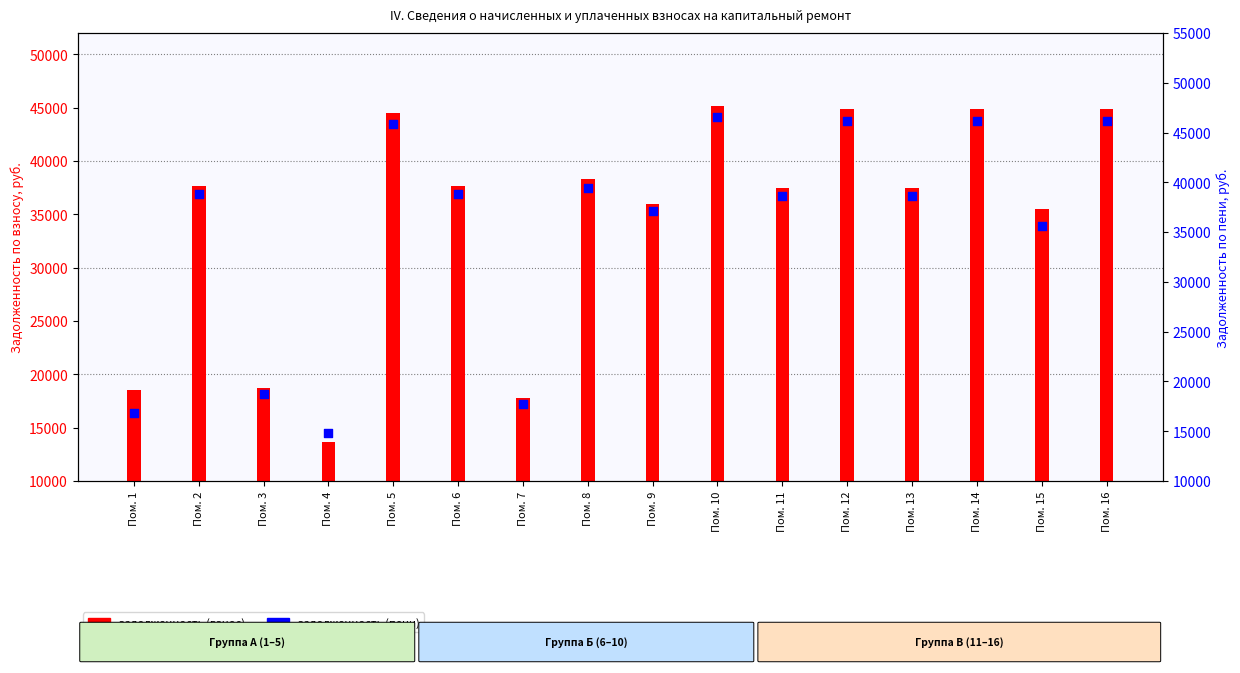

What are all the series names shown in the legend?

задолженность (взнос), задолженность (пени)